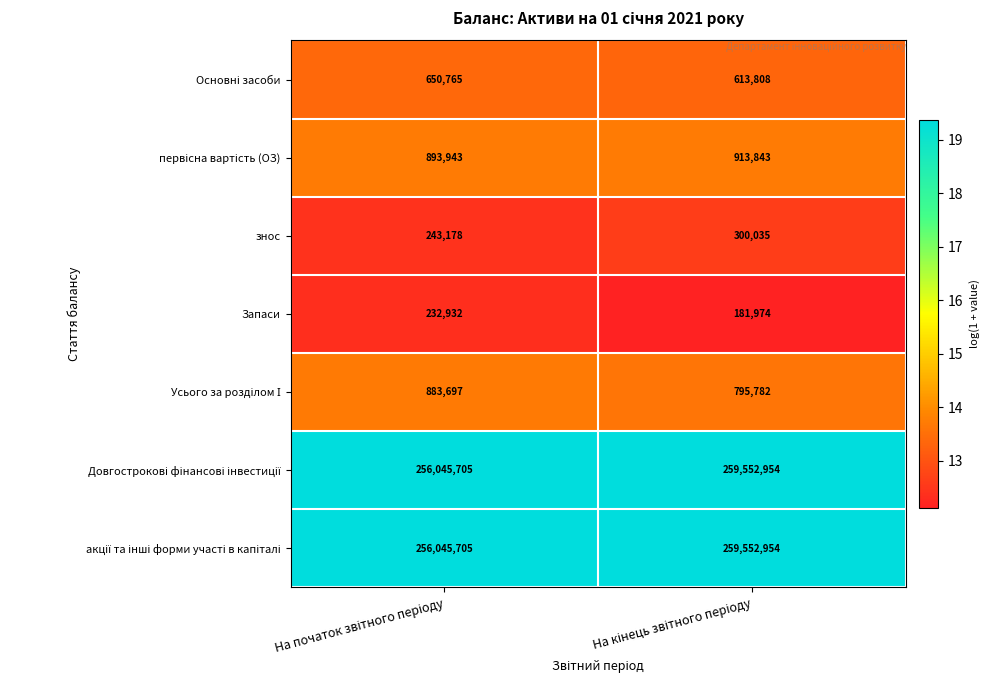

What is the average value of the Запаси series?

207453